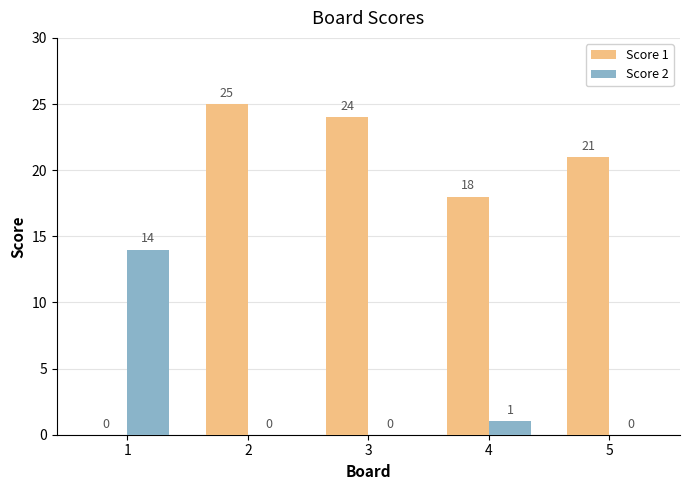

Reading left to right, list all the values displayed in this chart.

Score 1: 0	25	24	18	21
Score 2: 14	0	0	1	0